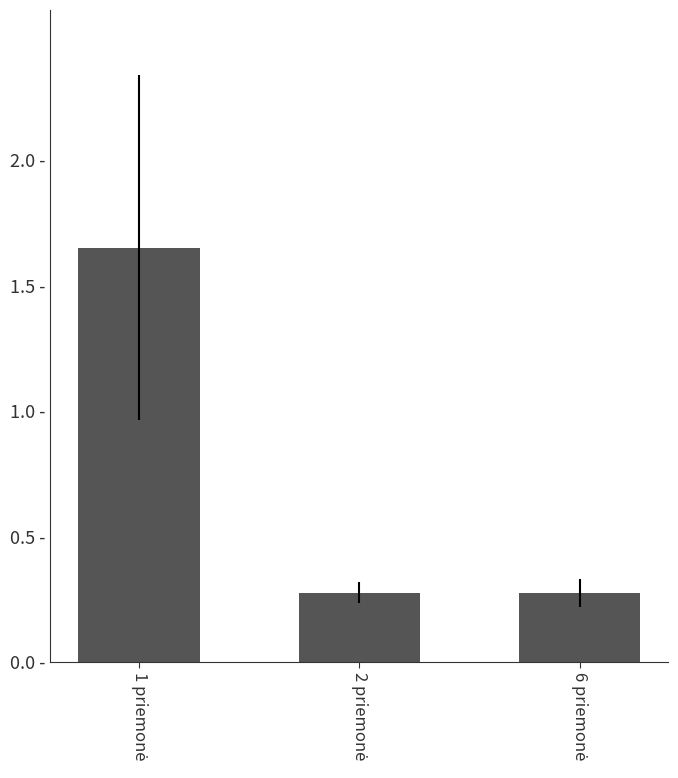

What value does the data have at 1 priemonė?

1.6